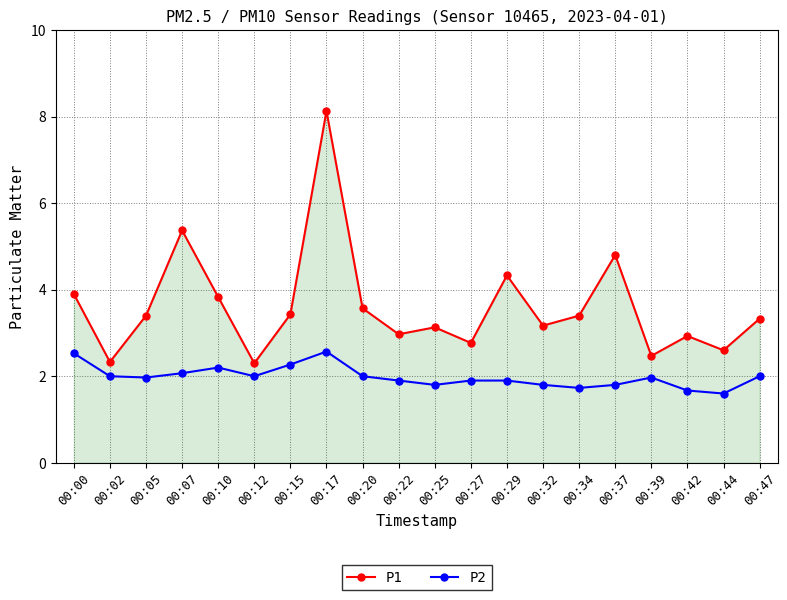

Reading left to right, transcribe all the data shown in this chart.

P1: 00:00=3.9	00:02=2.3	00:05=3.4	00:07=5.4	00:10=3.8	00:12=2.3	00:15=3.4	00:17=8.1	00:20=3.6	00:22=3.0	00:25=3.1	00:27=2.8	00:29=4.3	00:32=3.2	00:34=3.4	00:37=4.8	00:39=2.5	00:42=2.9	00:44=2.6	00:47=3.3
P2: 00:00=2.5	00:02=2.0	00:05=2.0	00:07=2.1	00:10=2.2	00:12=2.0	00:15=2.3	00:17=2.6	00:20=2.0	00:22=1.9	00:25=1.8	00:27=1.9	00:29=1.9	00:32=1.8	00:34=1.7	00:37=1.8	00:39=2.0	00:42=1.7	00:44=1.6	00:47=2.0